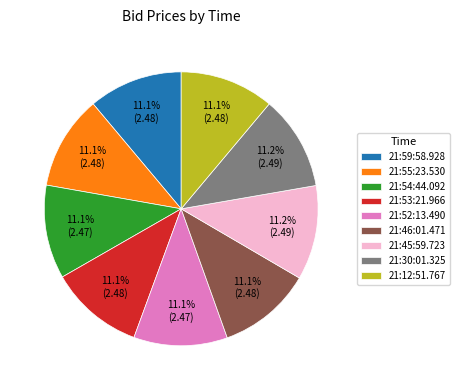

What is the ratio of the value at 21:12:51.767 to the value at 21:54:44.092?

1.0